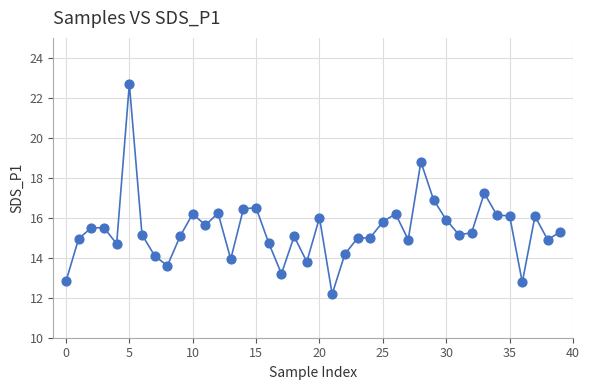

What is the range of Y values (max minus min)?

10.5